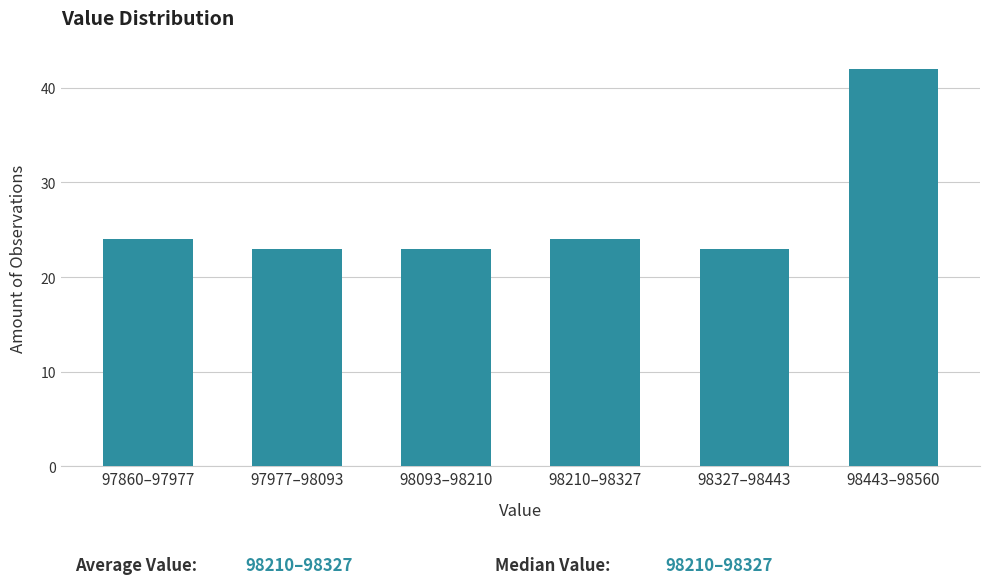

Reading left to right, transcribe all the data shown in this chart.

97860–97977=24	97977–98093=23	98093–98210=23	98210–98327=24	98327–98443=23	98443–98560=42